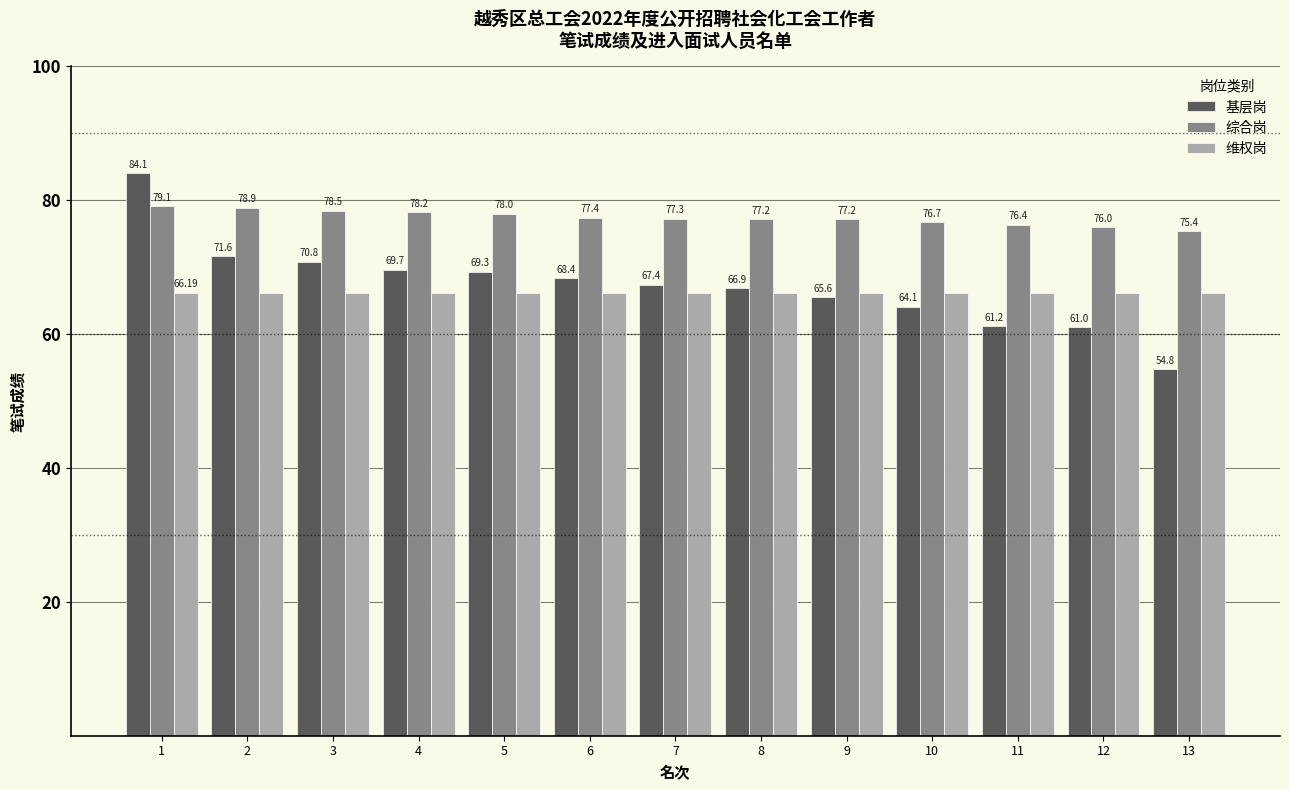

What is the total value across all series at 12?

203.2